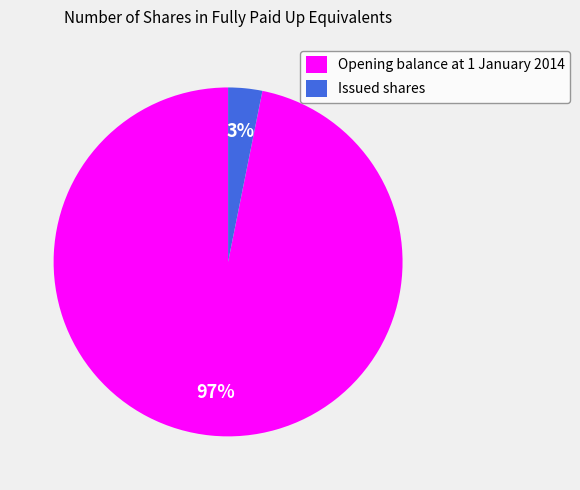

To the nearest percent, what portion does Issued shares represent?

3%